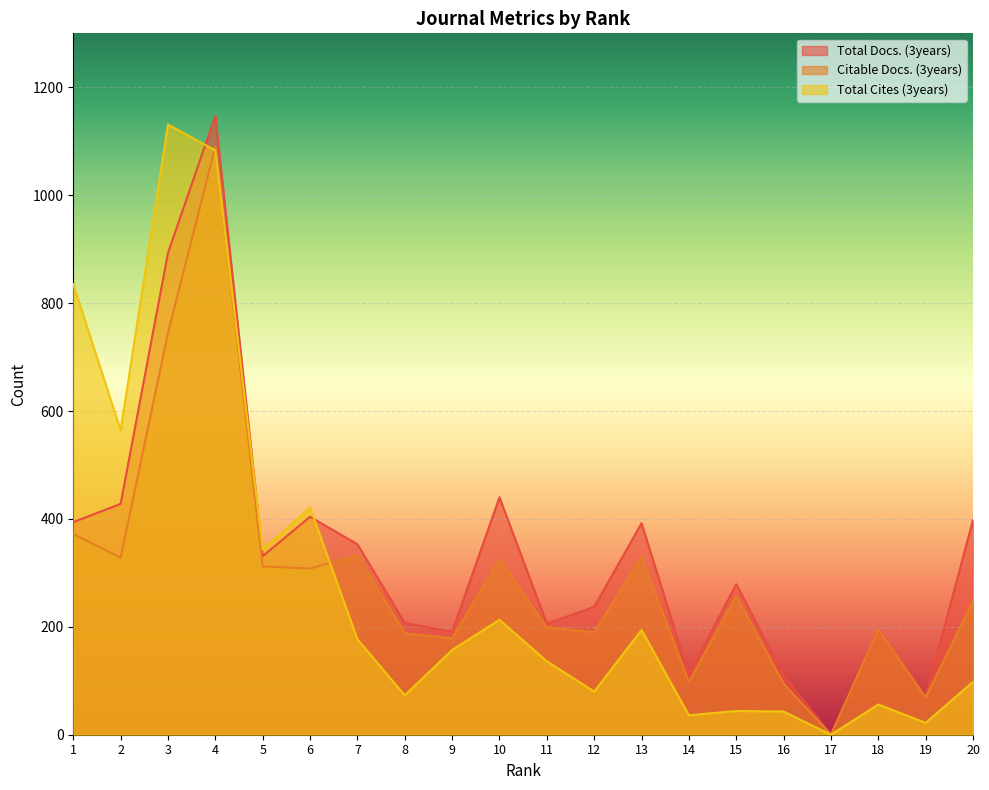

Where do Total Cites (3years) and Total Docs. (3years) first cross each other?

3 and 4